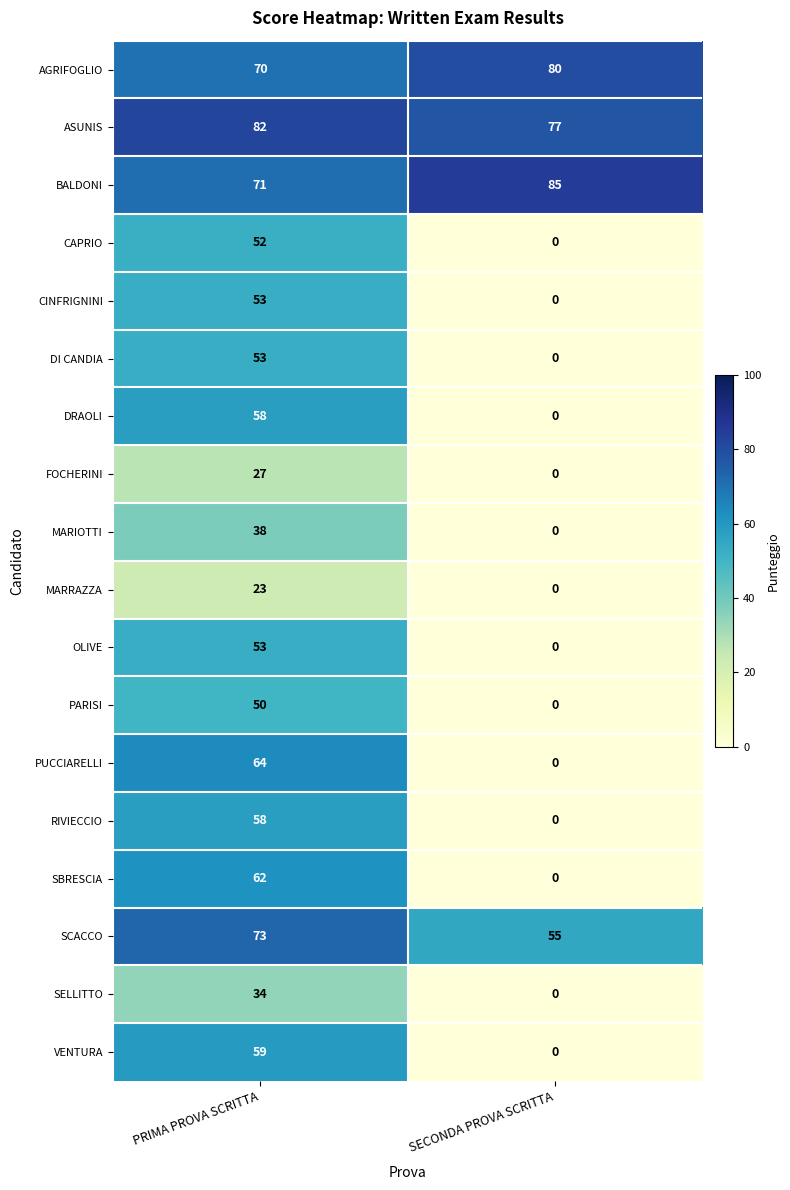

Which category has the highest value in the DI CANDIA series?

PRIMA PROVA SCRITTA